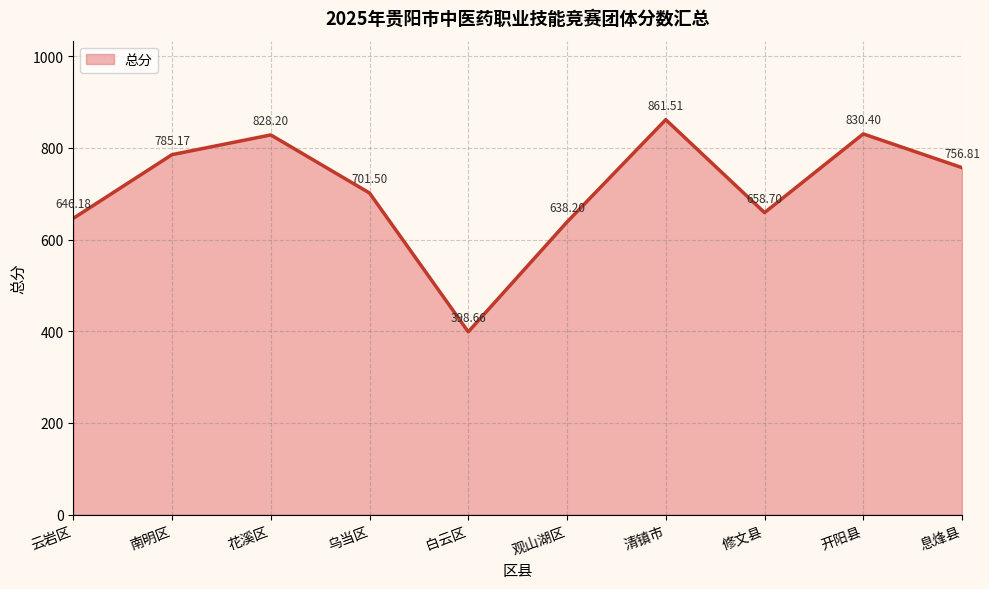

The chart shows a value of 192.6 at 云岩区. True or false?

False